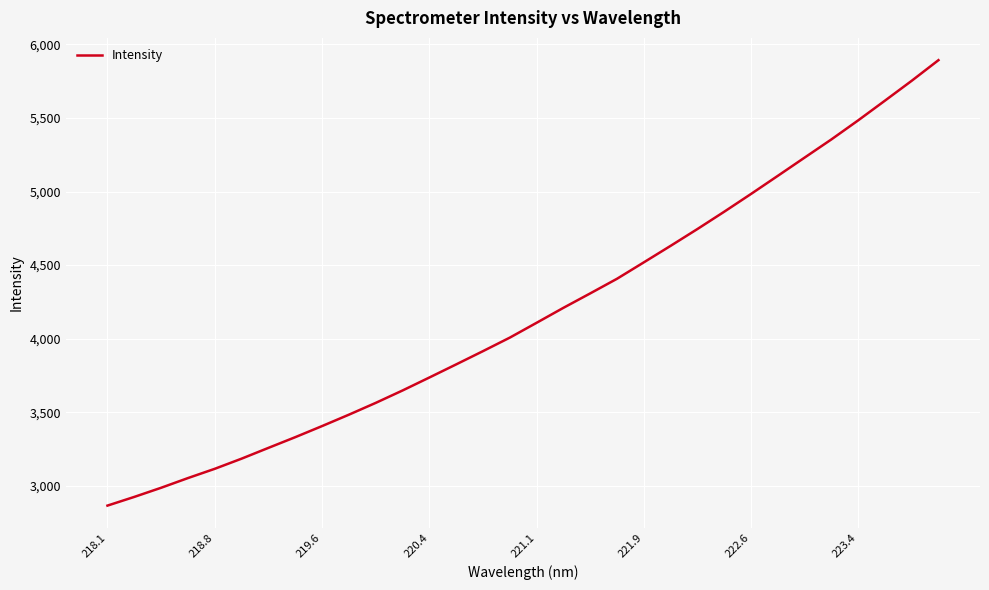

Reading left to right, list all the values displayed in this chart.

2866.3	2925.4	2987.5	3053.4	3116.4	3185.4	3258.6	3331.3	3406.8	3484.1	3564.3	3648.6	3736.7	3825.8	3915.8	4007.6	4108.4	4210.0	4308.1	4407.5	4518.9	4631.1	4745.3	4862.8	4983.5	5106.5	5230.4	5353.9	5483.3	5617.2	5752.3	5892.5